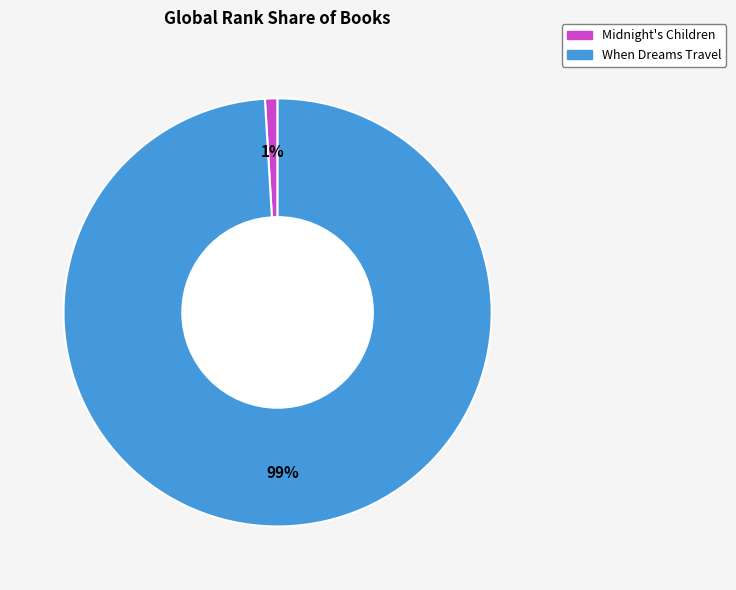

What percentage is the When Dreams Travel slice, to the nearest percent?

99%